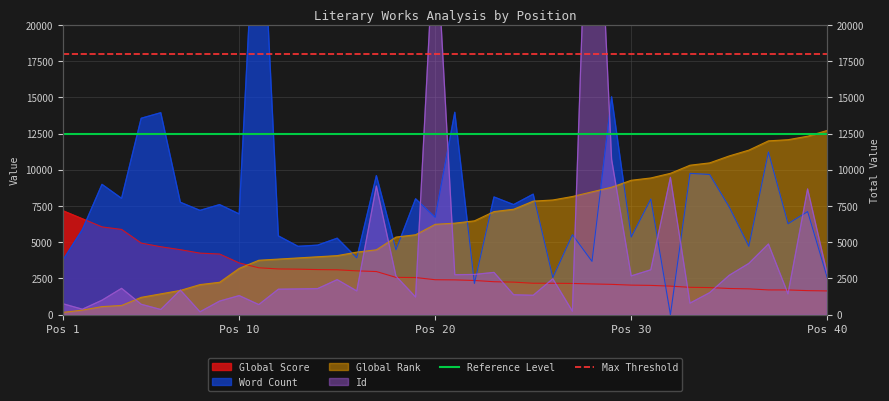

Which label corresponds to the largest value in the chart?

Pos 1